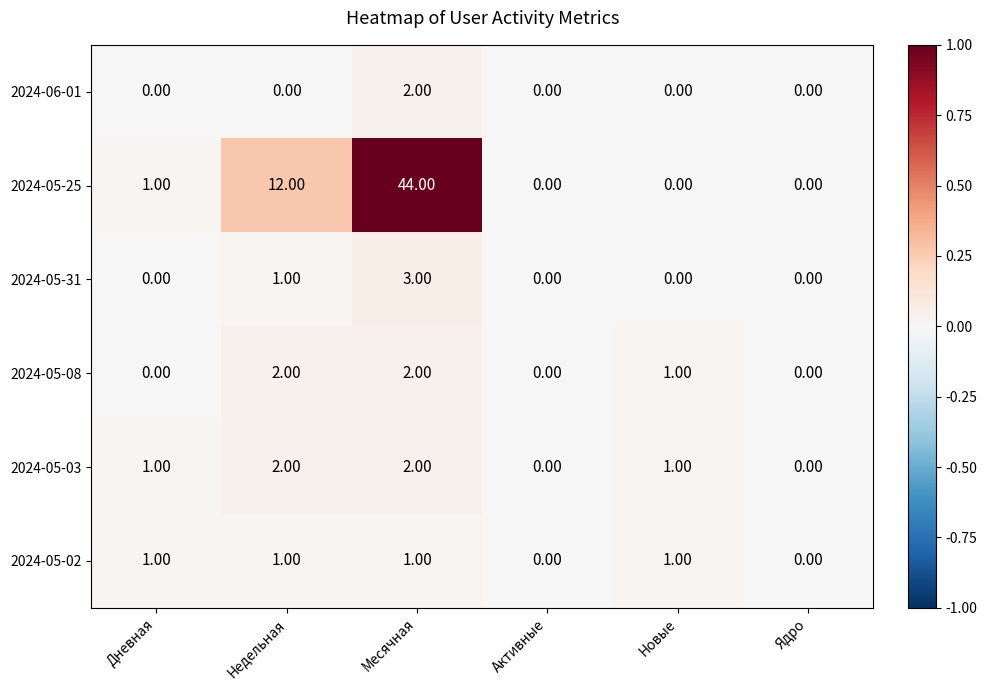

What is the sum of all 2024-05-02 values?

4